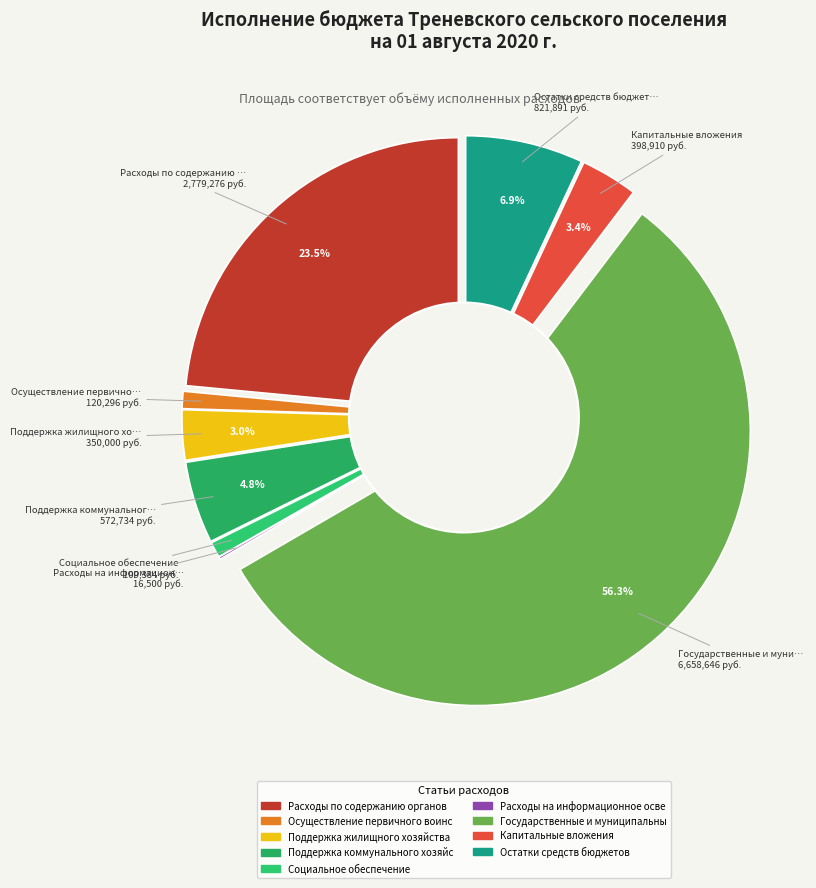

To the nearest percent, what is the difference between the largest and smallest slice percentages?

56%